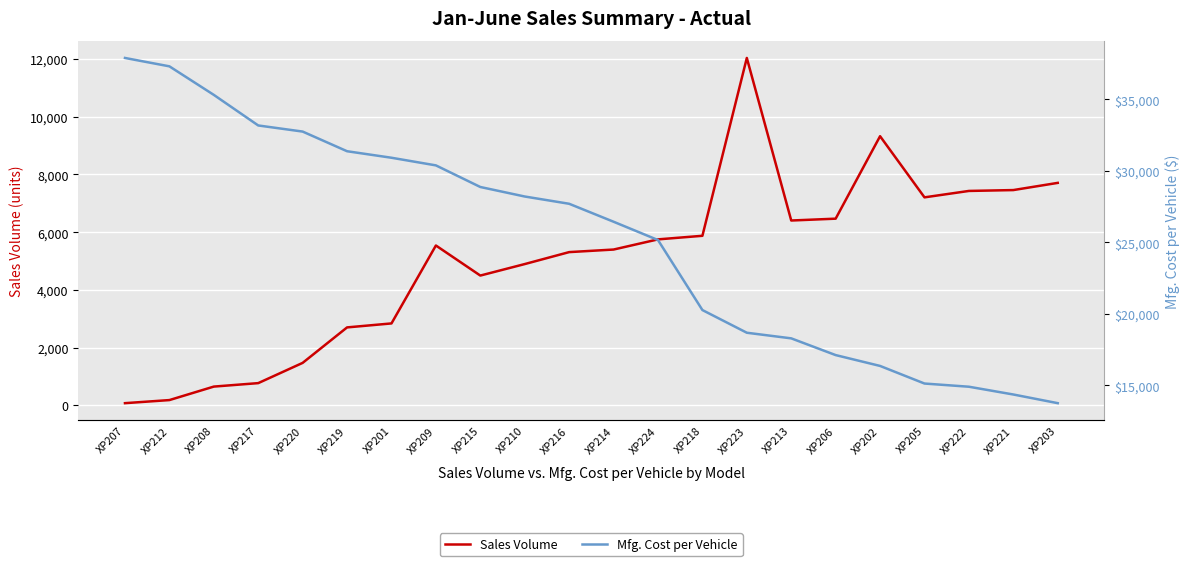

Which category has the highest value in the Mfg. Cost per Vehicle series?

XP207